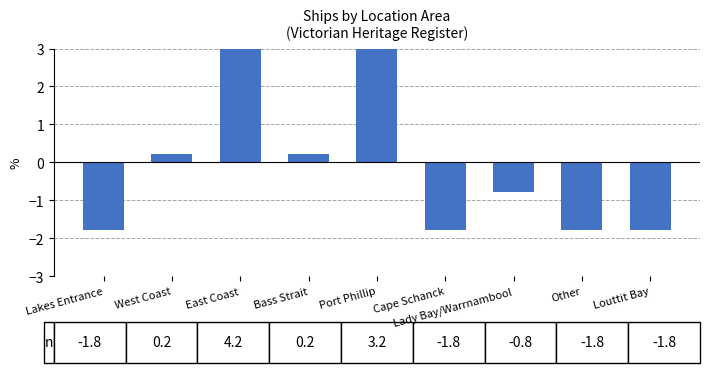

Are the bars grouped side by side (vs. stacked)?

No